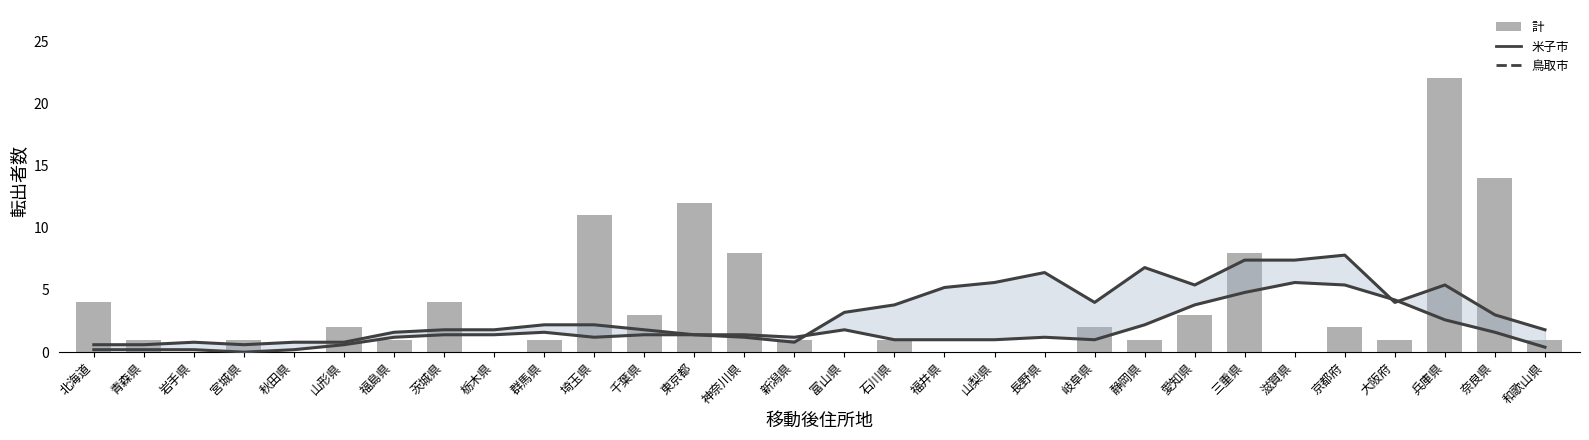

Which label corresponds to the largest value in the chart?

兵庫県